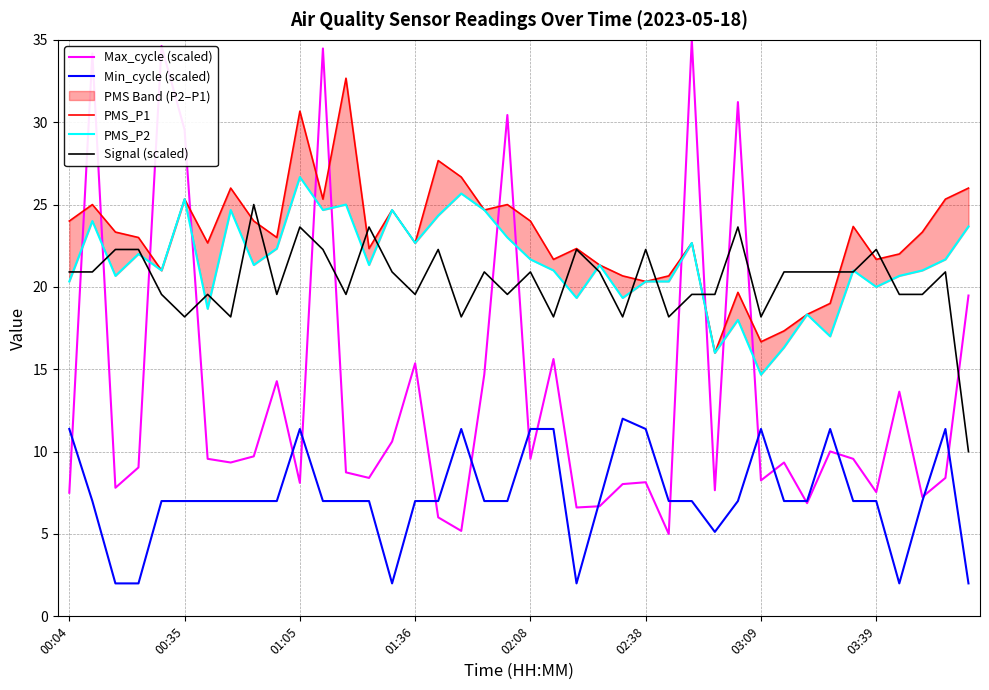

What is the difference between the maximum and minimum values in the Min_cycle (scaled) series?

10.0